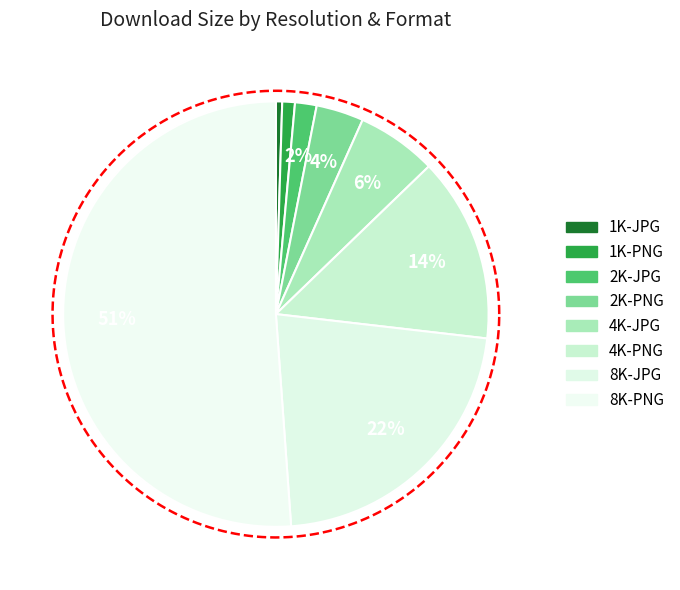

Which has a higher value, 2K-JPG or 2K-PNG?

2K-PNG